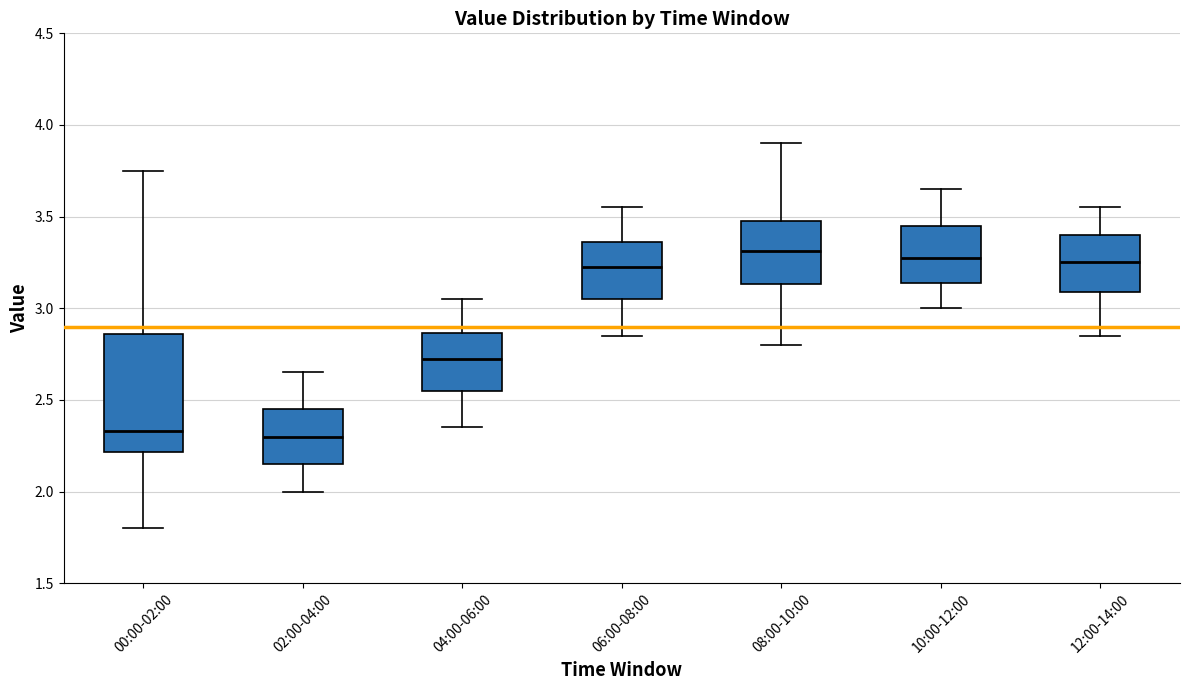

Where is the lower edge of the box for 10:00-12:00 on the y-axis? The values are not printed on the chart, so give them approximately, as read against the axis.

3.15